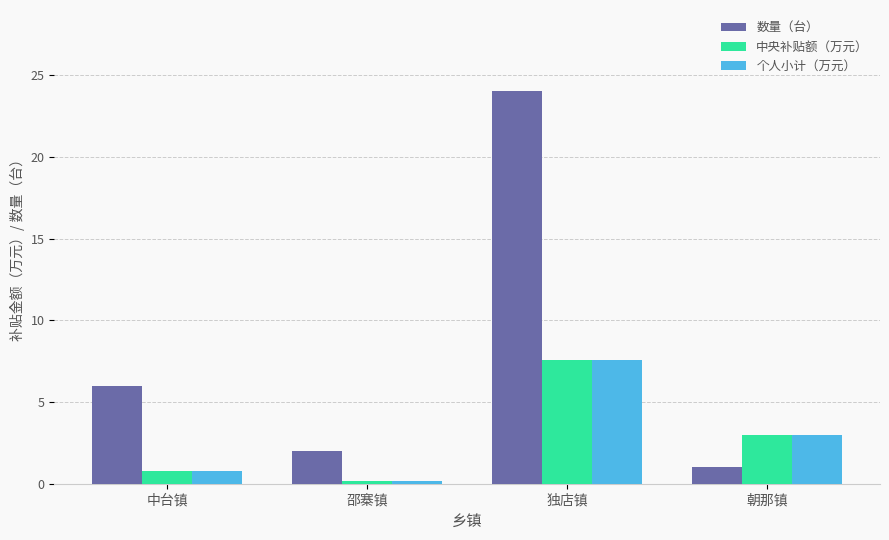

What is the difference between the 个人小计（万元） values at 独店镇 and 朝那镇?

4.5